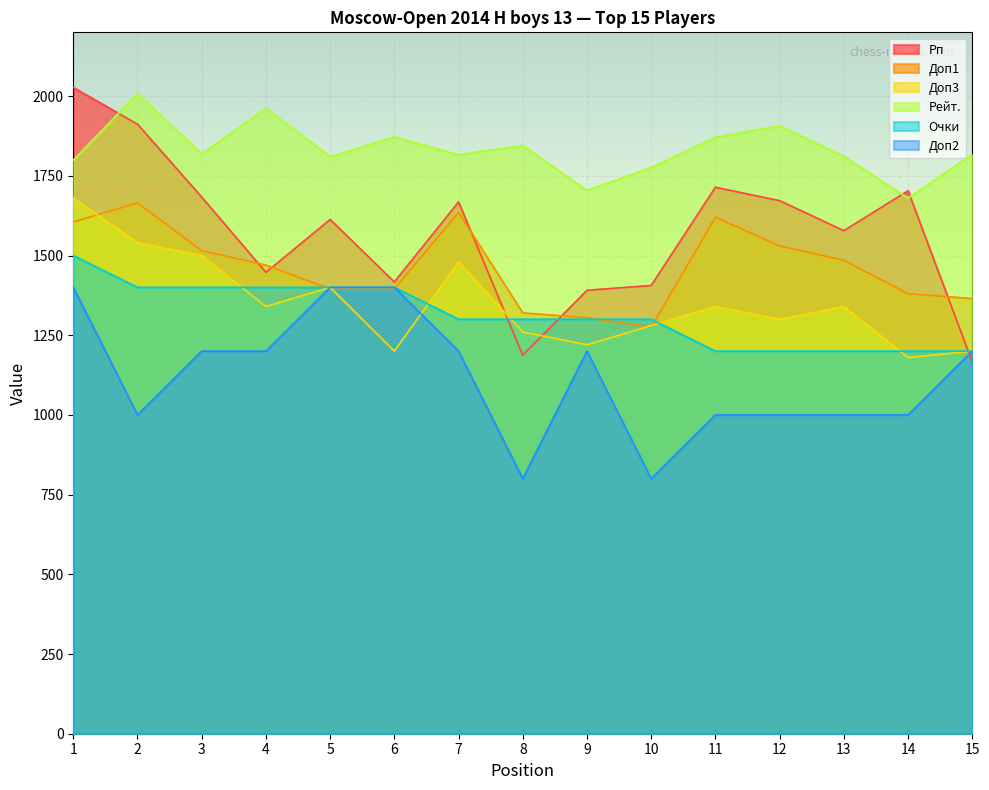

What is the minimum value shown in the chart?

800